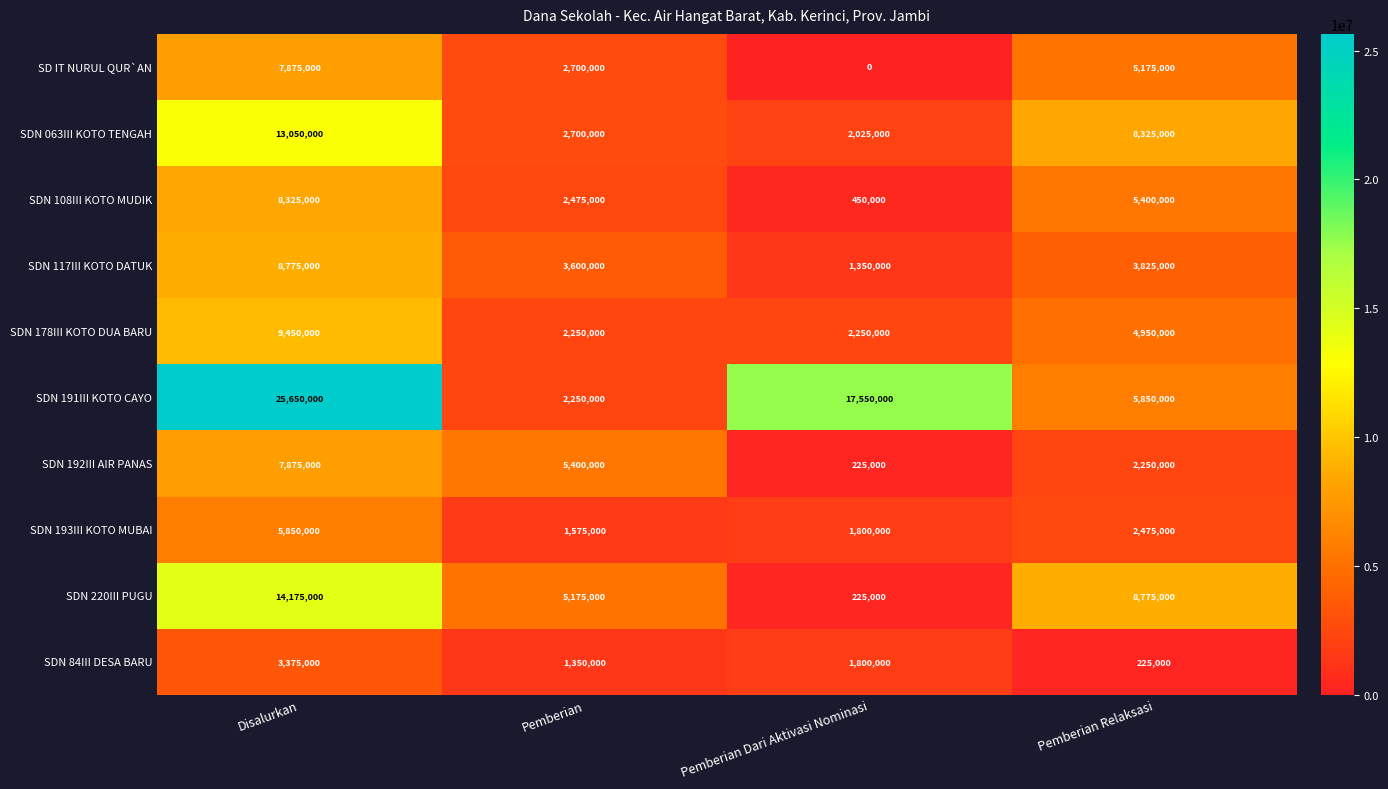

Count the SDN 220III PUGU values in the range 5175000 to 14175000.

3